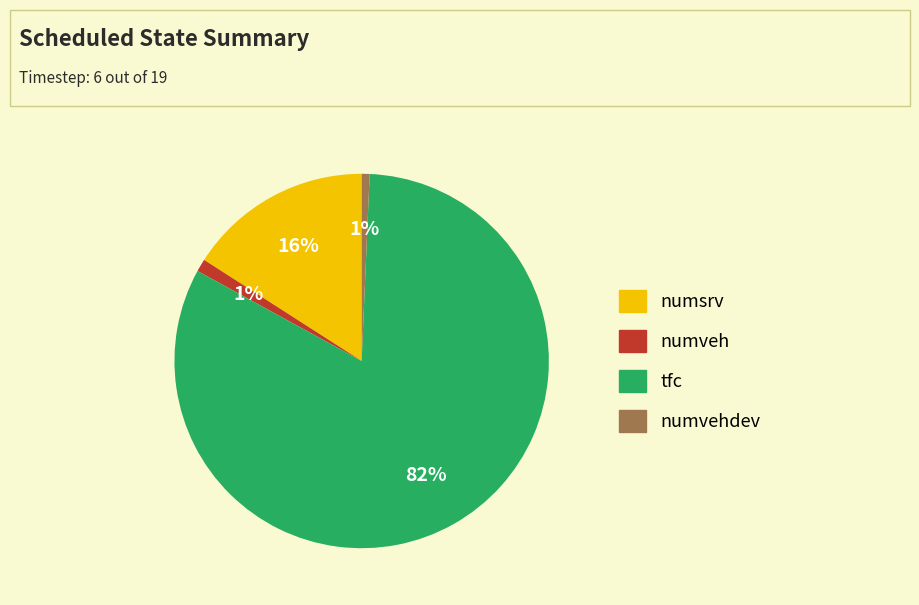

How many segments does this pie chart have?

4